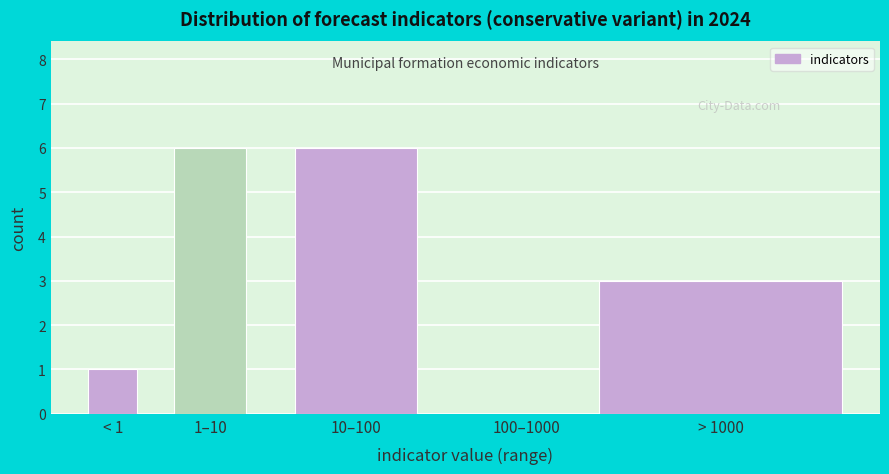

Reading left to right, extract all data points from this chart.

< 1=1	1–10=6	10–100=6	100–1000=0	> 1000=3